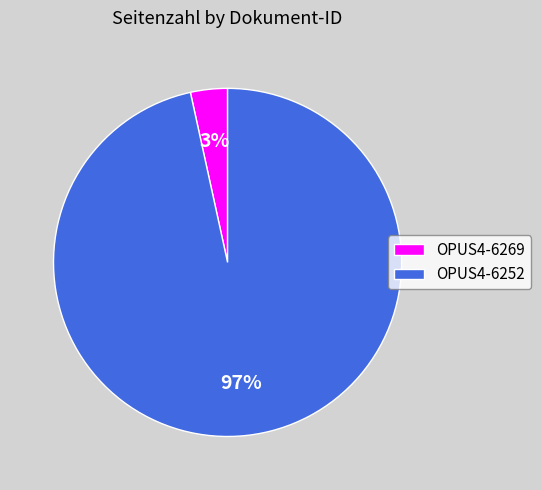

How many slices are in this pie chart?

2